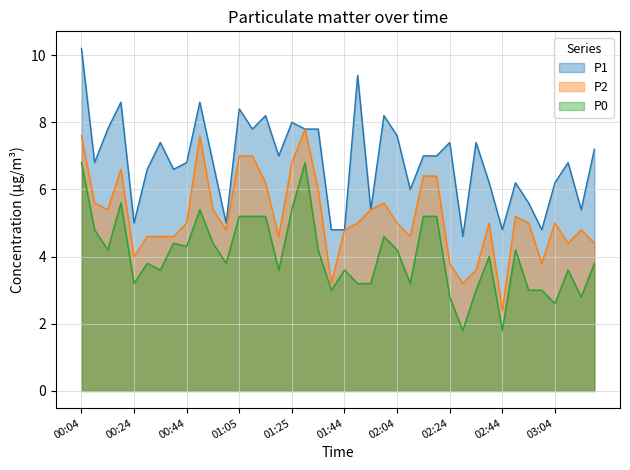

How many data points in P2 are less than 5?

17